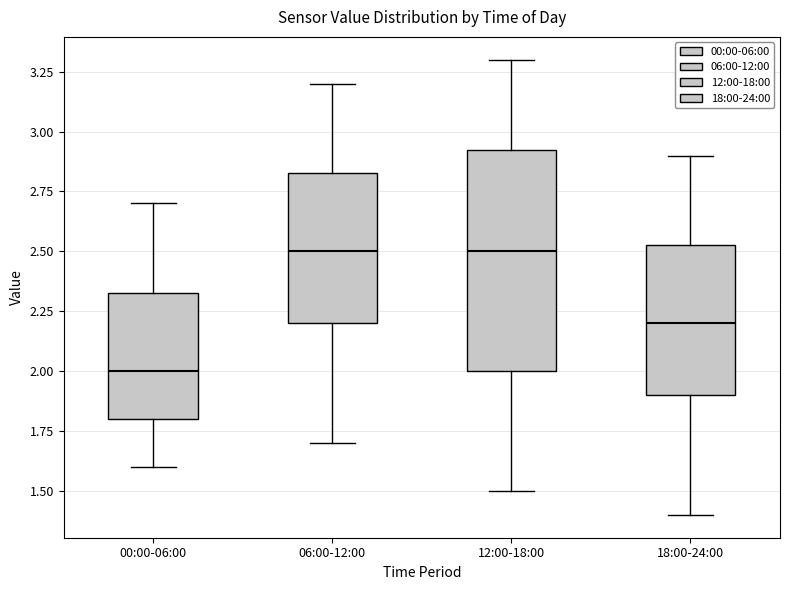

Reading left to right, transcribe this box plot: for each box, give where its median line is, the range the box spans, and where its two whiskers end, as read against the y-axis. The values are not printed on the chart, so give them approximately, as read against the axis.

00:00-06:00: median 2.00, box 1.80 to 2.35, whiskers 1.60 to 2.70
06:00-12:00: median 2.50, box 2.20 to 2.85, whiskers 1.70 to 3.20
12:00-18:00: median 2.50, box 2.00 to 2.95, whiskers 1.50 to 3.30
18:00-24:00: median 2.20, box 1.90 to 2.55, whiskers 1.40 to 2.90